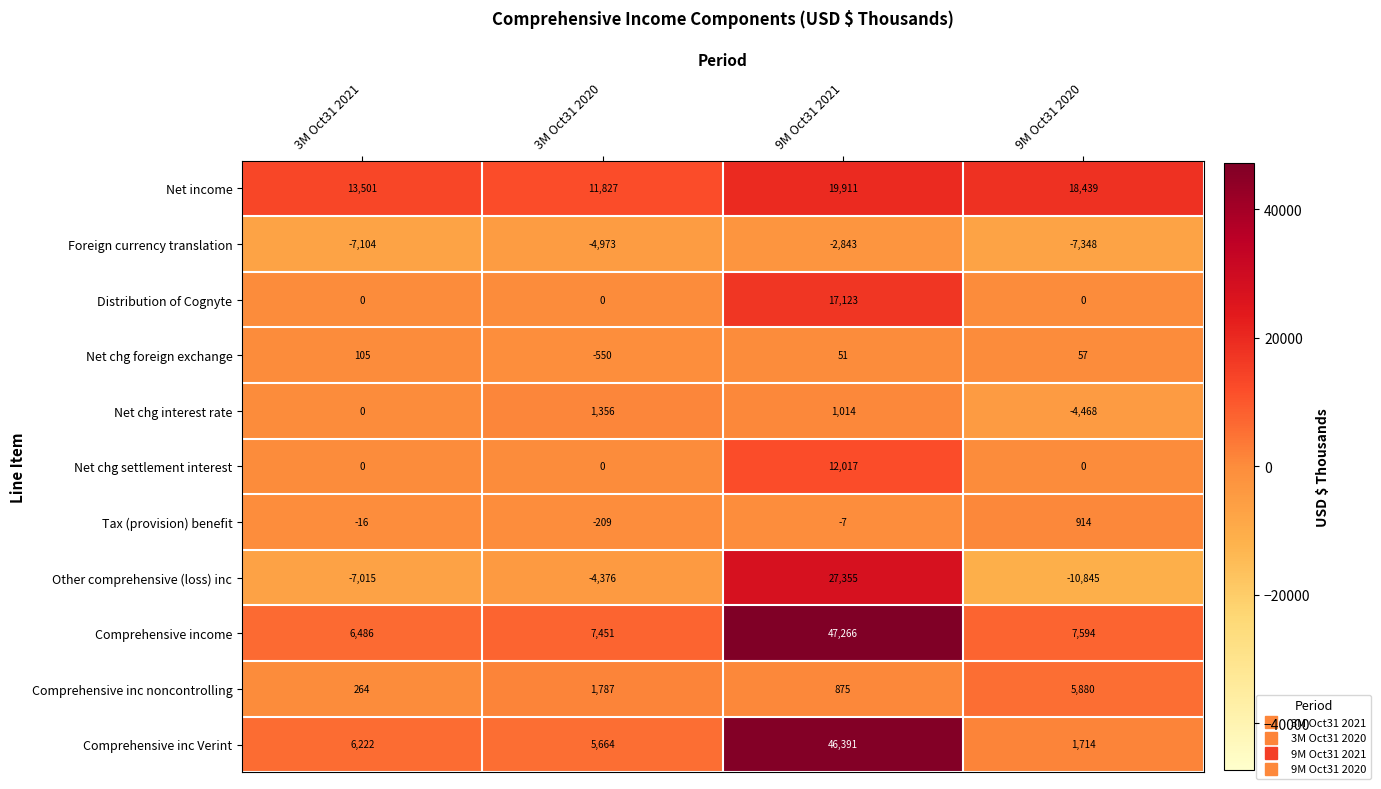

Count the number of categories in the chart.

4